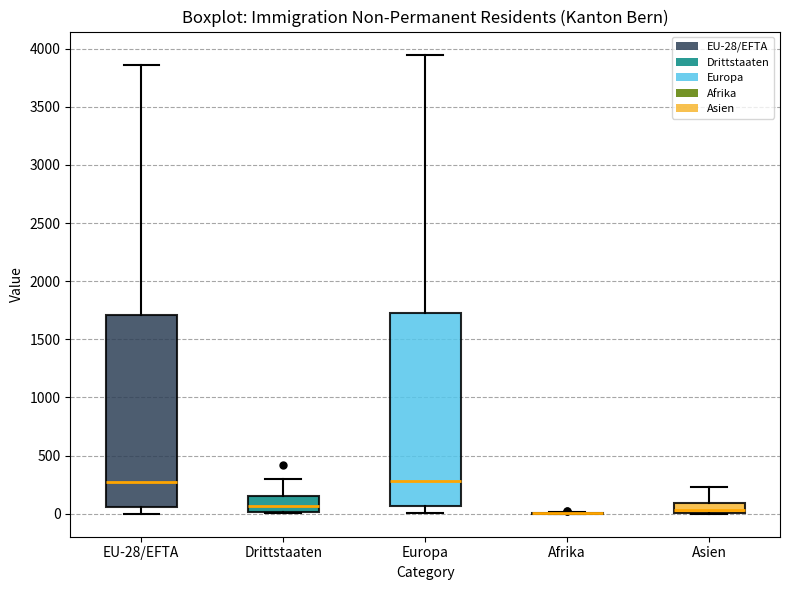

Reading left to right, transcribe this box plot: for each box, give where its median line is, the range the box spans, and where its two whiskers end, as read against the y-axis. The values are not printed on the chart, so give them approximately, as read against the axis.

EU-28/EFTA: median 250, box 50 to 1700, whiskers 0 to 3850
Drittstaaten: median 50, box 0 to 150, whiskers 0 to 300
Europa: median 300, box 50 to 1750, whiskers 0 to 3950
Afrika: box collapsed to a line at 0, whiskers 0 to 0
Asien: median 50, box 0 to 100, whiskers 0 to 250